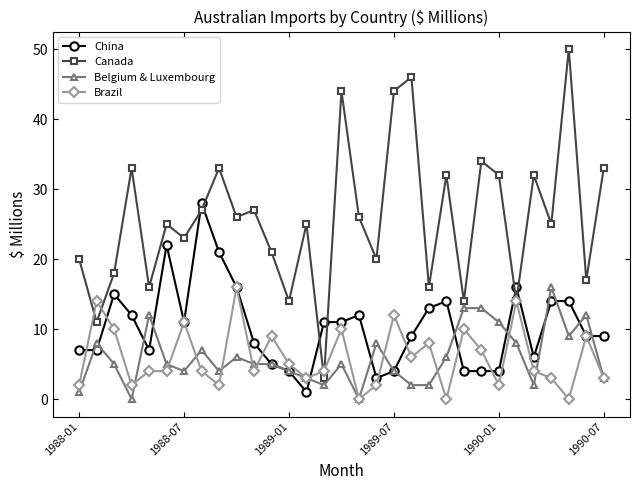

True or false: China has more than 1 points higher than both neighbors.

True